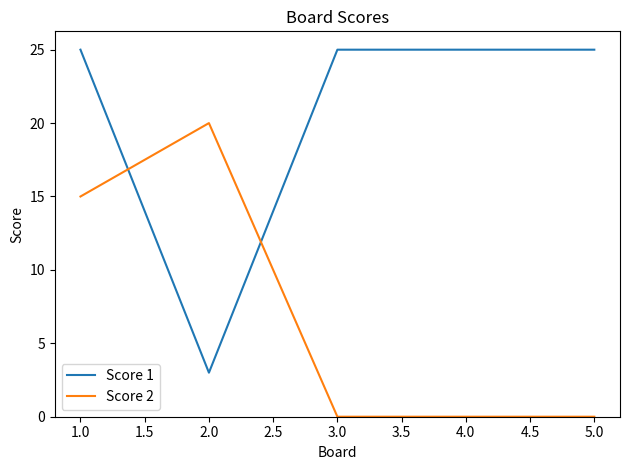

Which series has the widest spread of values?

Score 1